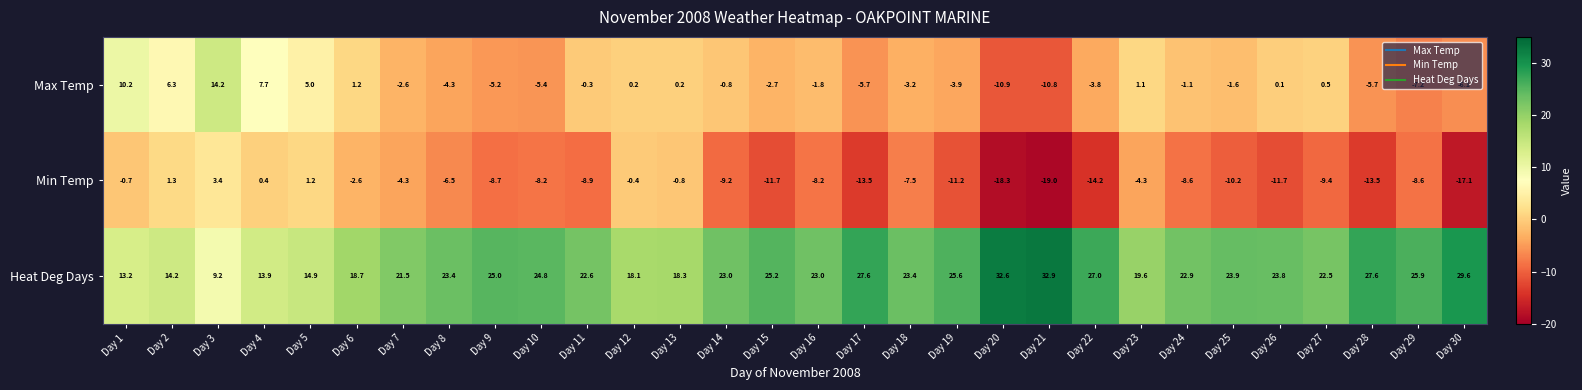

What is the greatest value displayed?

32.9